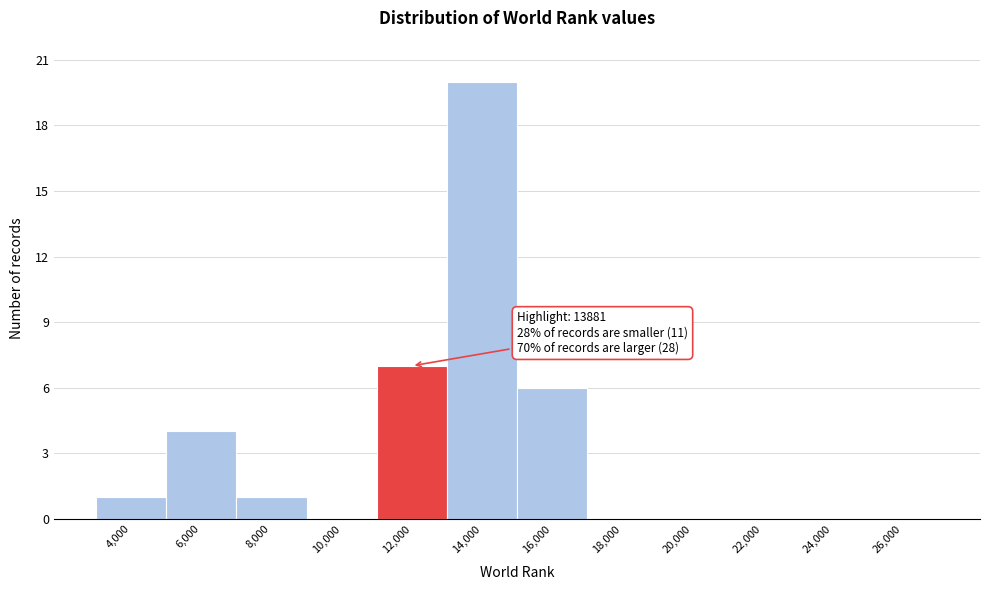

Reading left to right, extract all data points from this chart.

4,000=1	6,000=4	8,000=1	10,000=0	12,000=7	14,000=20	16,000=6	18,000=0	20,000=0	22,000=0	24,000=0	26,000=0